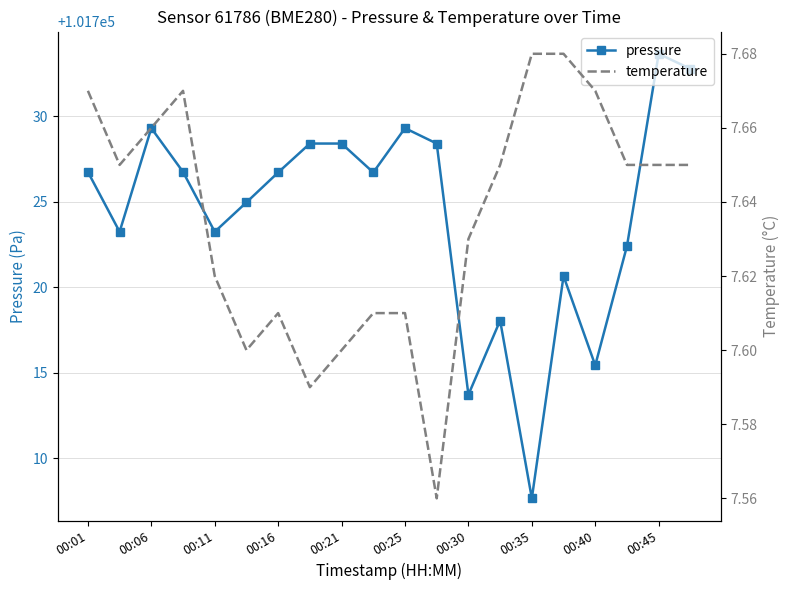

Reading left to right, what are all the values shown in this chart?

pressure: 101726.8	101723.2	101729.3	101726.8	101723.2	101725.0	101726.7	101728.4	101728.4	101726.7	101729.3	101728.4	101713.7	101718.1	101707.7	101720.7	101715.4	101722.4	101733.7	101732.8
temperature: 7.7	7.7	7.7	7.7	7.6	7.6	7.6	7.6	7.6	7.6	7.6	7.6	7.6	7.7	7.7	7.7	7.7	7.7	7.7	7.7